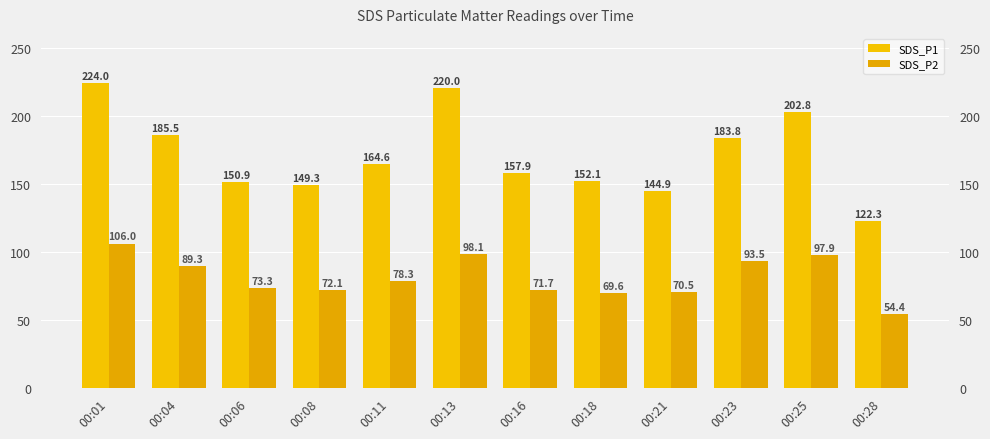

What is the value of the SDS_P2 bar at the 6th from the left?

98.1